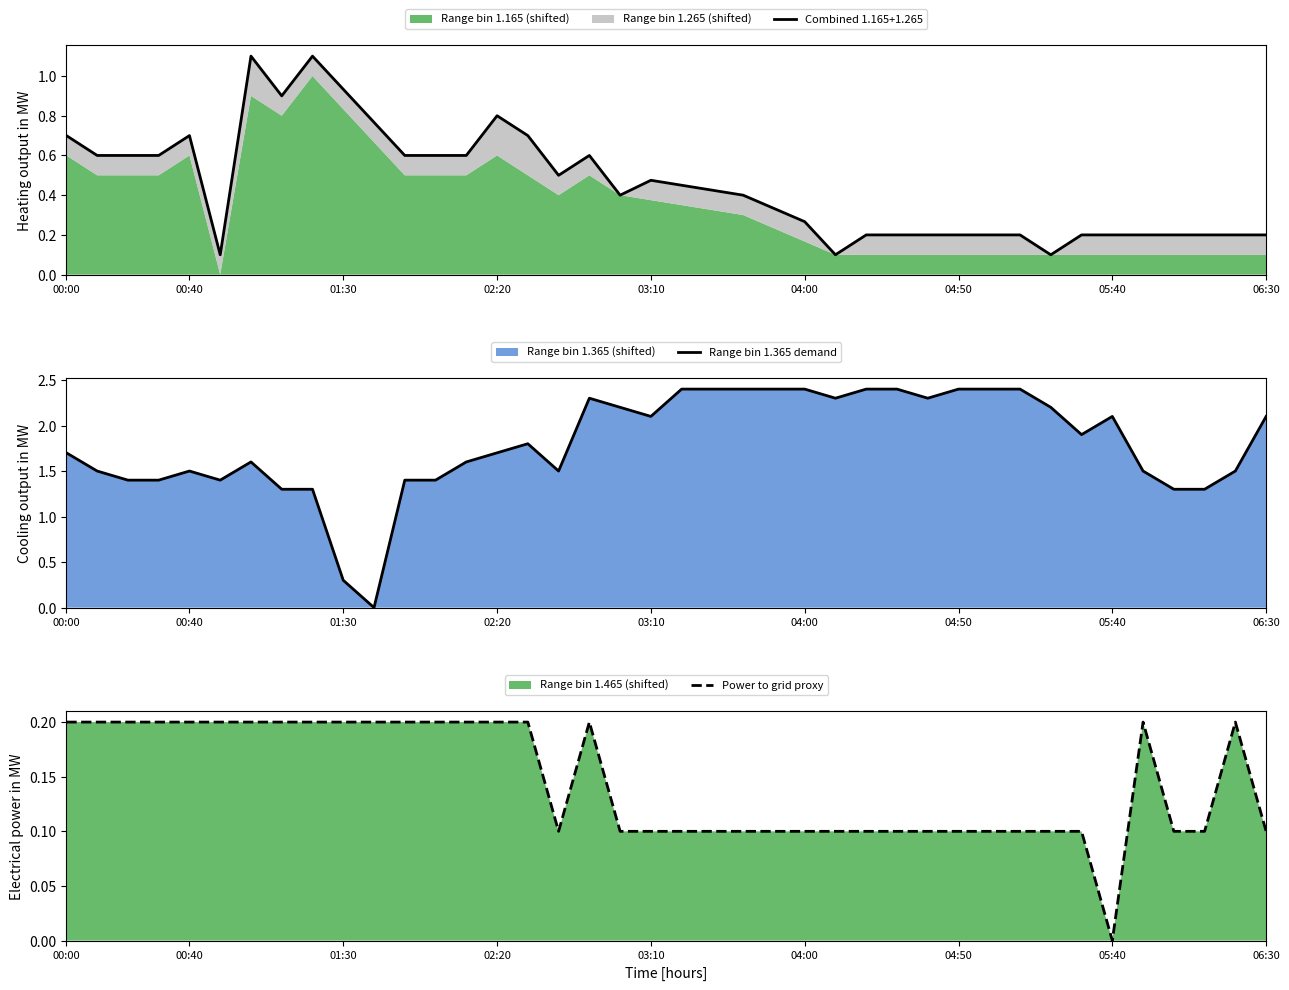

What is the highest value of the Range bin 1.365 demand series?

2.4